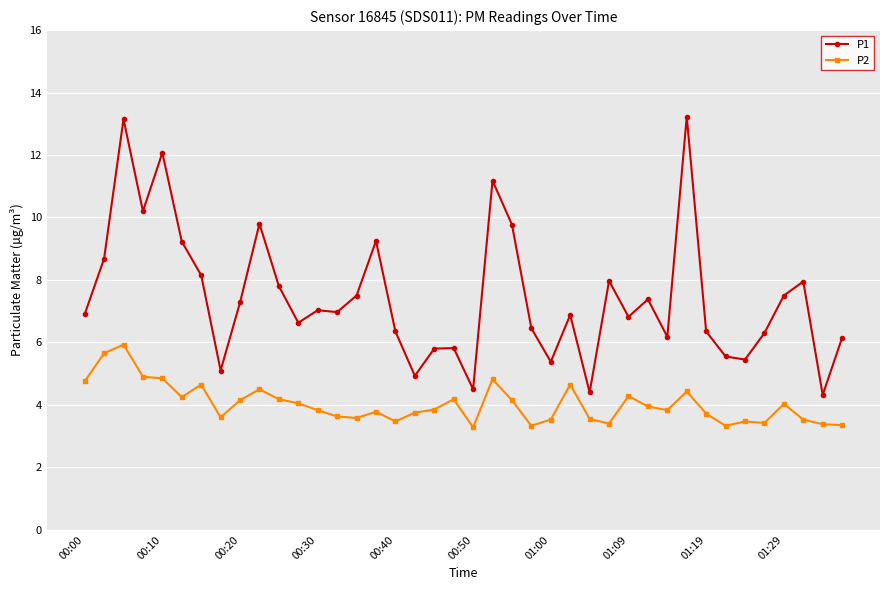

Which series has the largest total across all categories?

P1